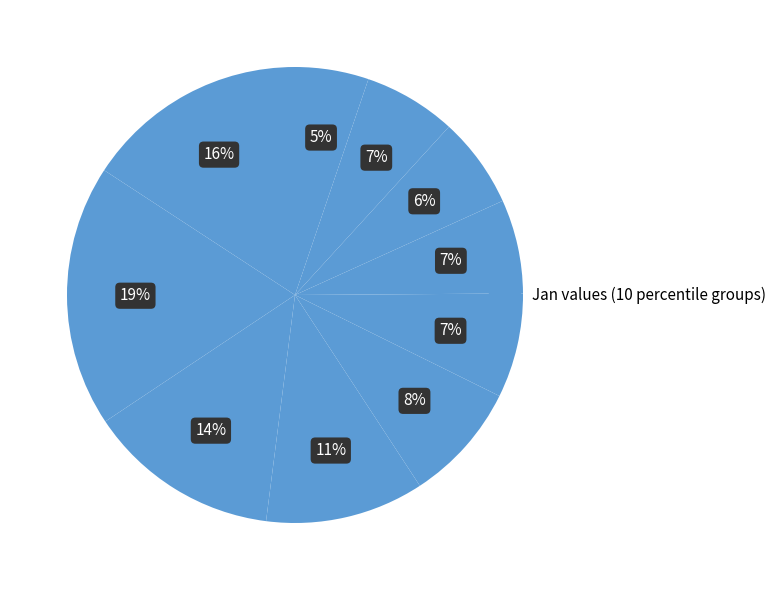

Rank the categories by value from lowest to highest.

pct95, pct75, pct85, pct65, pct55, pct45, pct35, pct25, pct05, pct15